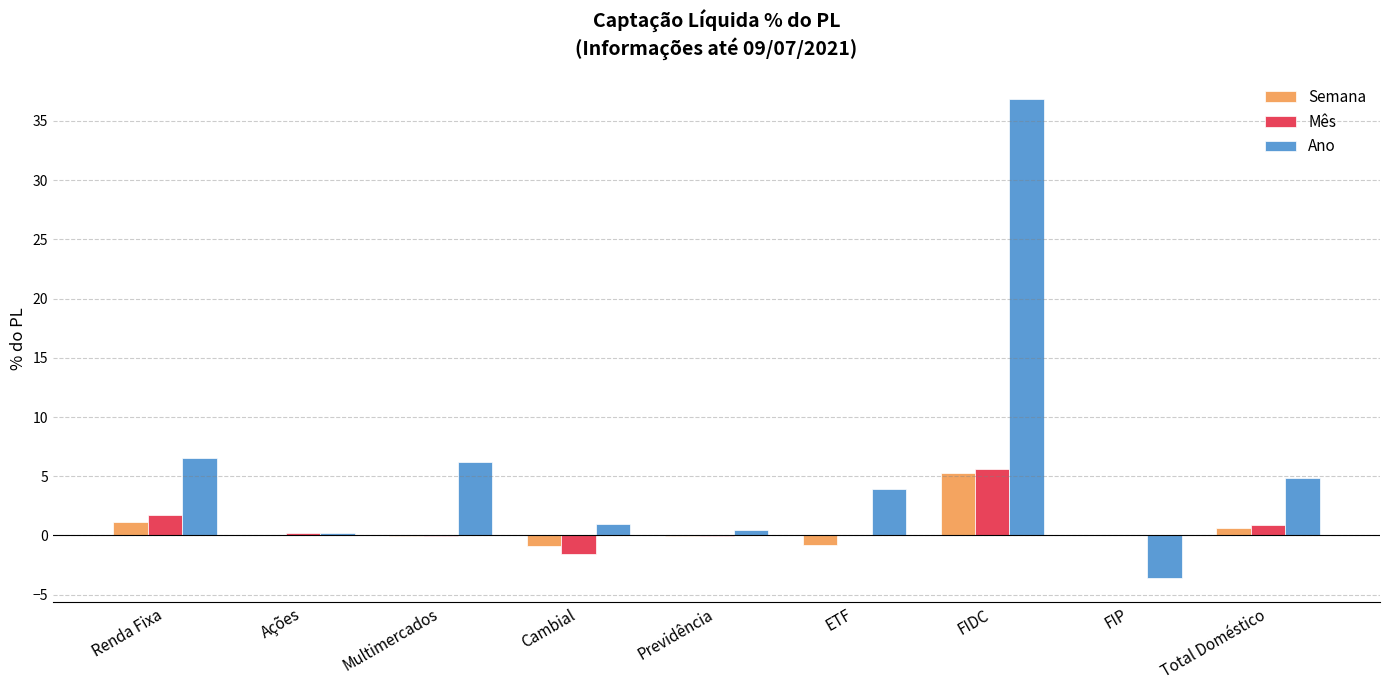

What is the difference between the Mês values at Multimercados and Ações?

0.3